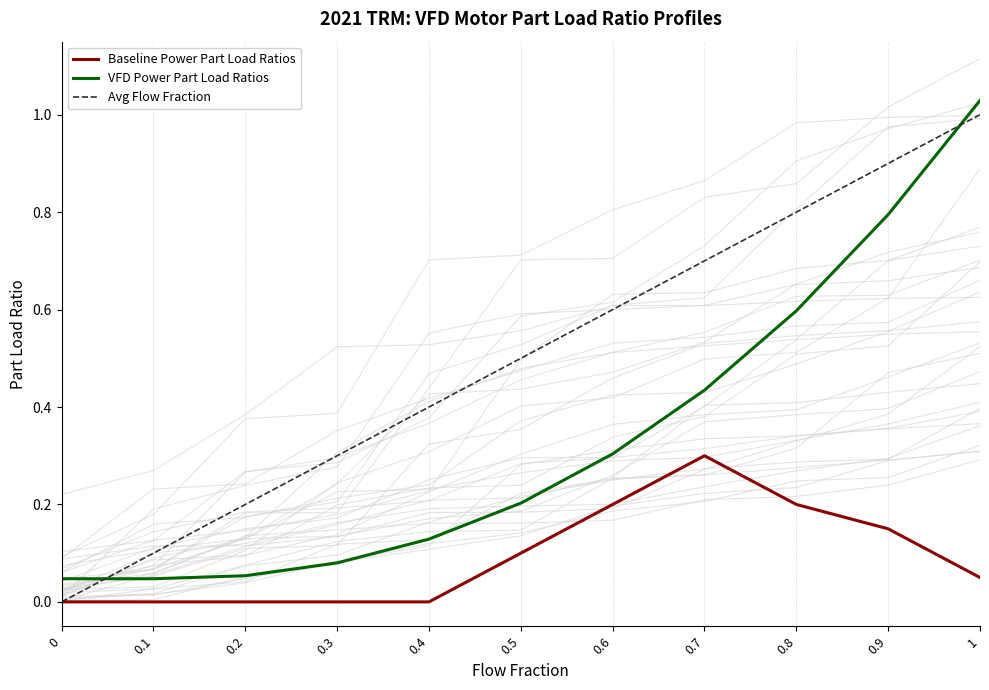

True or false: Baseline Power Part Load Ratios and VFD Power Part Load Ratios intersect in this chart.

False